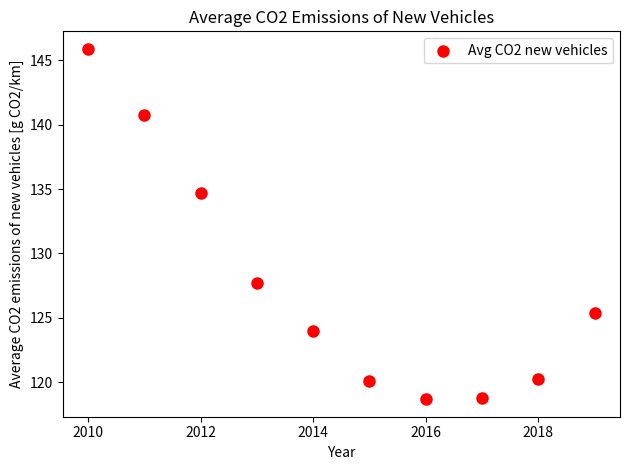

What Y value in the scatter plot is closest to 132?

134.7